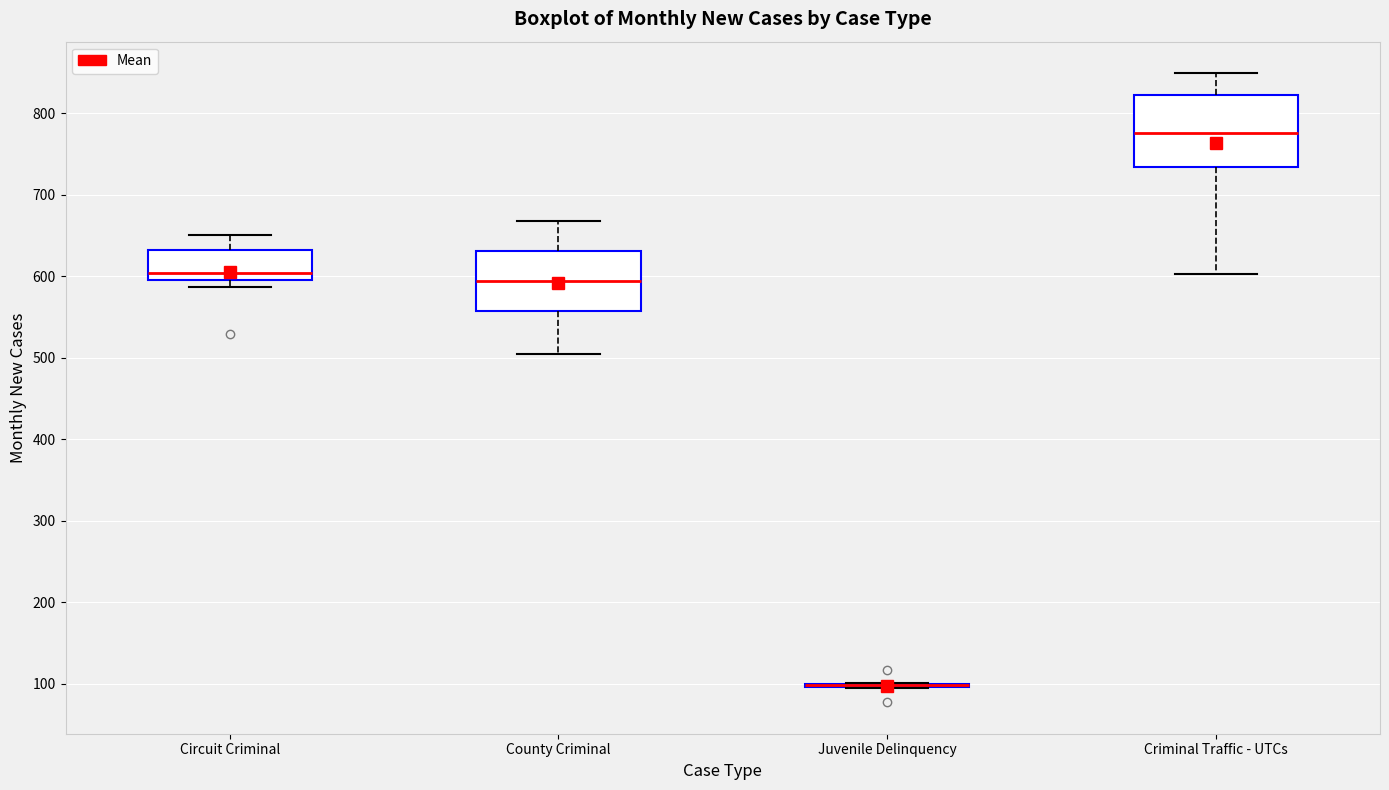

Reading left to right, transcribe this box plot: for each box, give where its median line is, the range the box spans, and where its two whiskers end, as read against the y-axis. The values are not printed on the chart, so give them approximately, as read against the axis.

Circuit Criminal: median 600 (just above the box's lower edge), box 600 to 630, whiskers 590 to 650
County Criminal: median 590, box 560 to 630, whiskers 500 to 670
Juvenile Delinquency: box collapsed to a line at 100, whiskers 100 to 100
Criminal Traffic - UTCs: median 780, box 730 to 820, whiskers 600 to 850